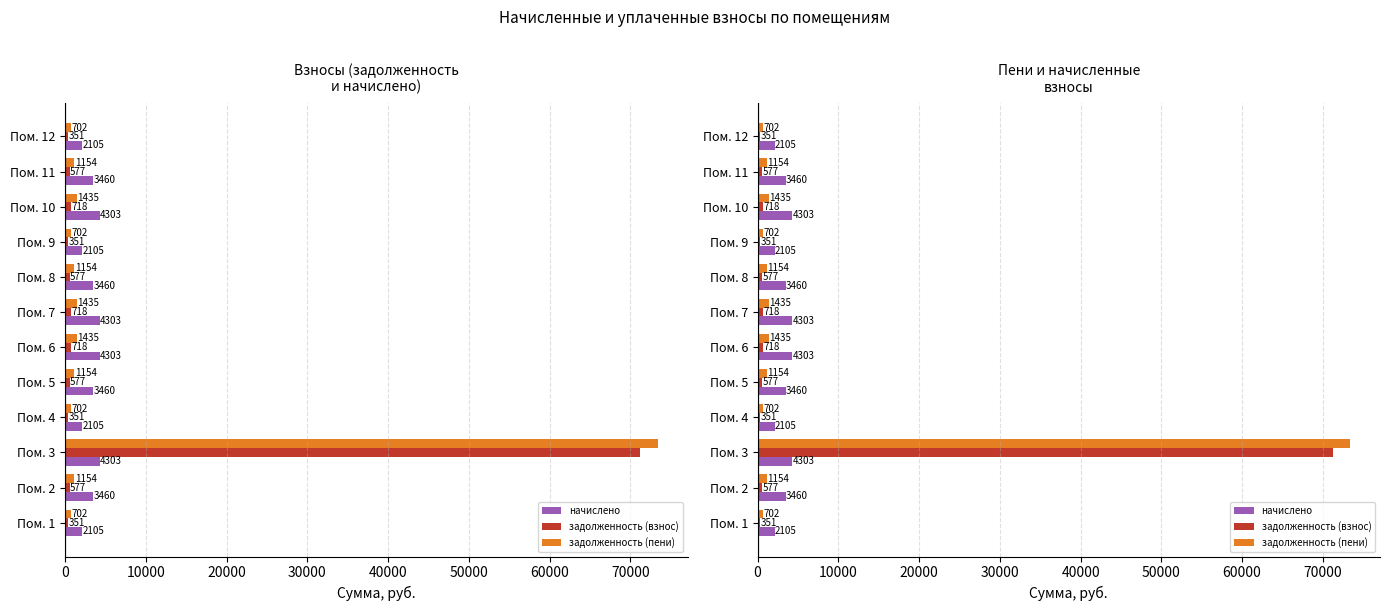

What is the difference between the highest and lowest values at 70000?

2882.4